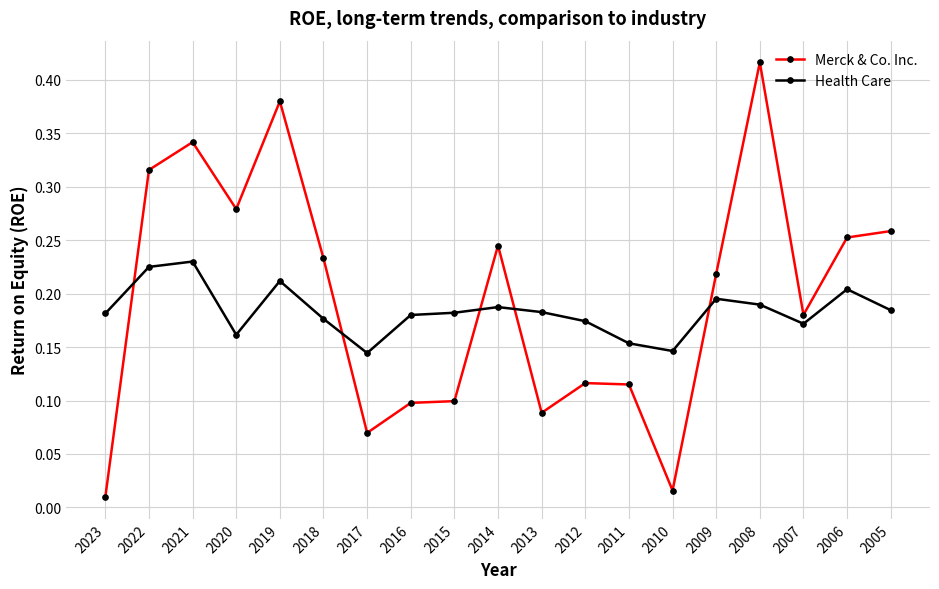

How many lines are shown in the chart?

2